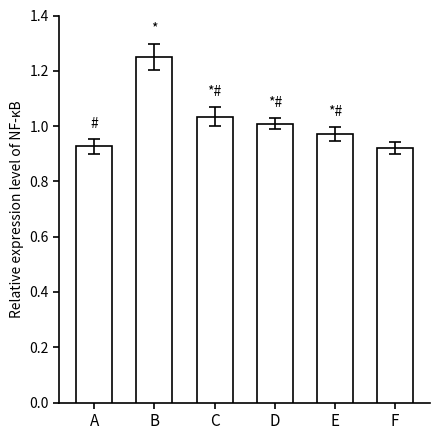

What is the change in value from B to C?

-0.2